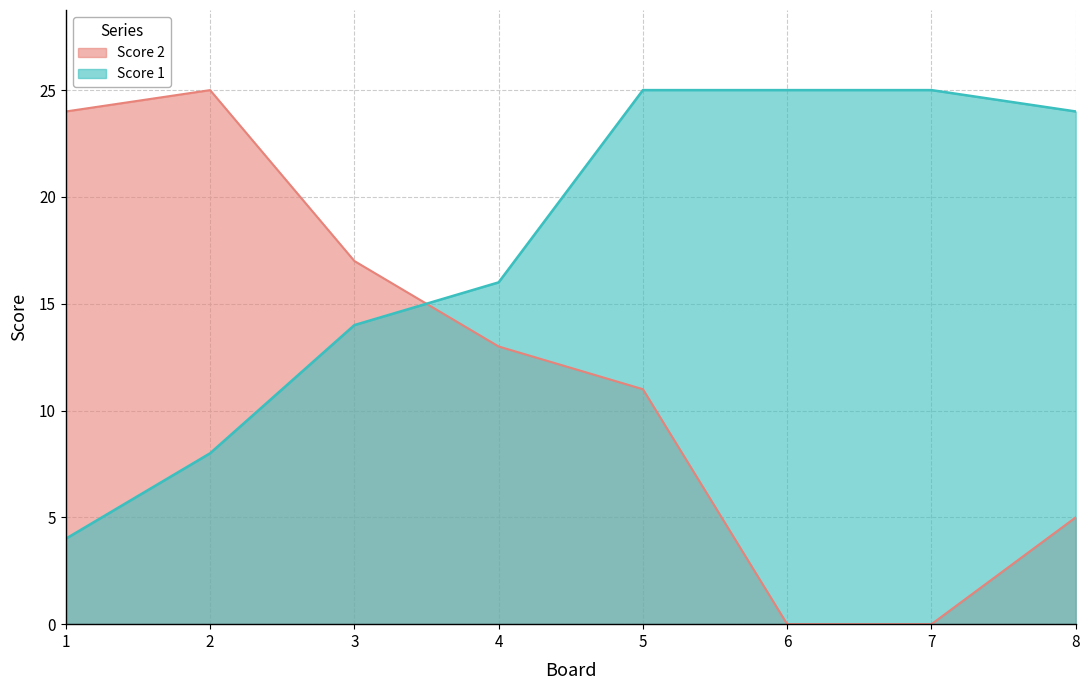

Is it true that Score 2 equals 21 at 4?

False